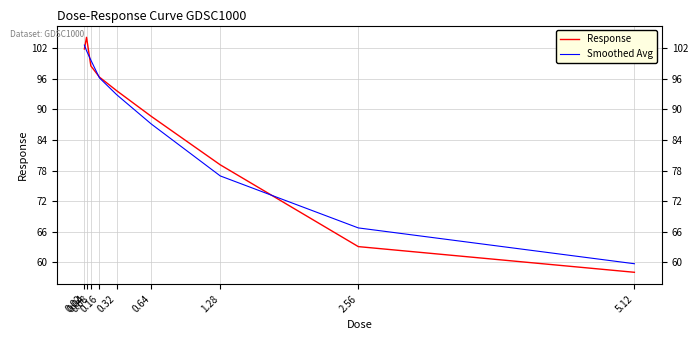

What is the label of the 4th point from the left?

0.16